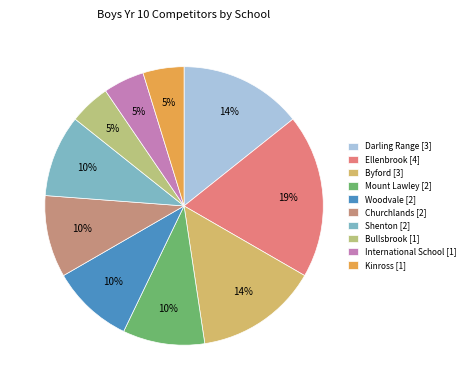

How many segments does this pie chart have?

10